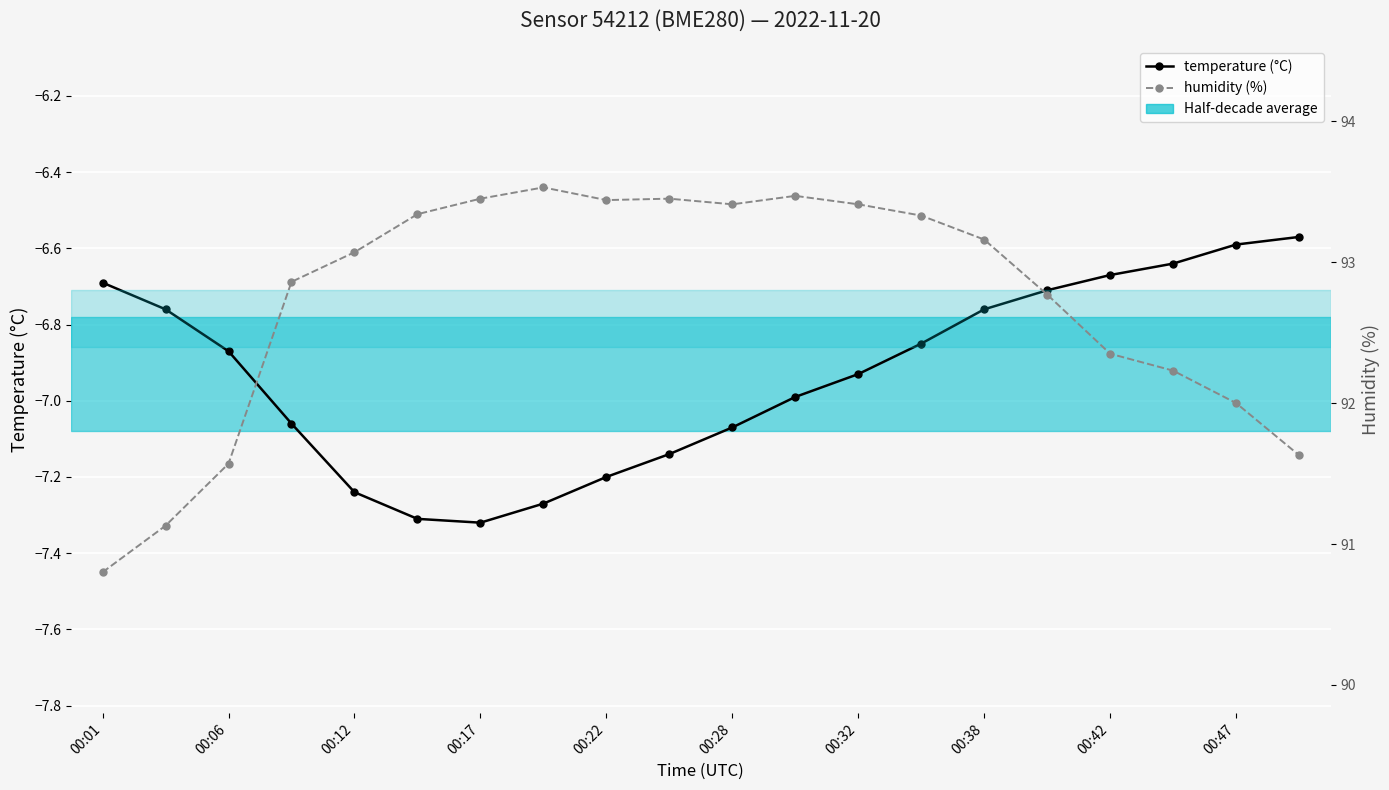

True or false: humidity (%) and temperature (°C) cross at least once.

False